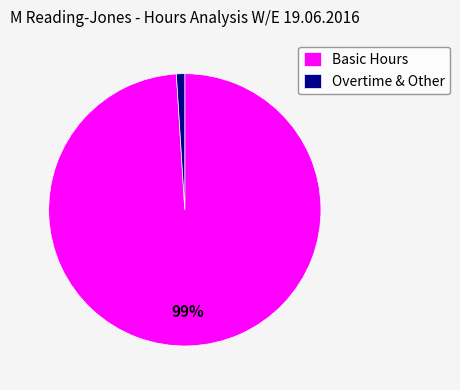

Is there any slice that represents more than half of the pie?

Yes